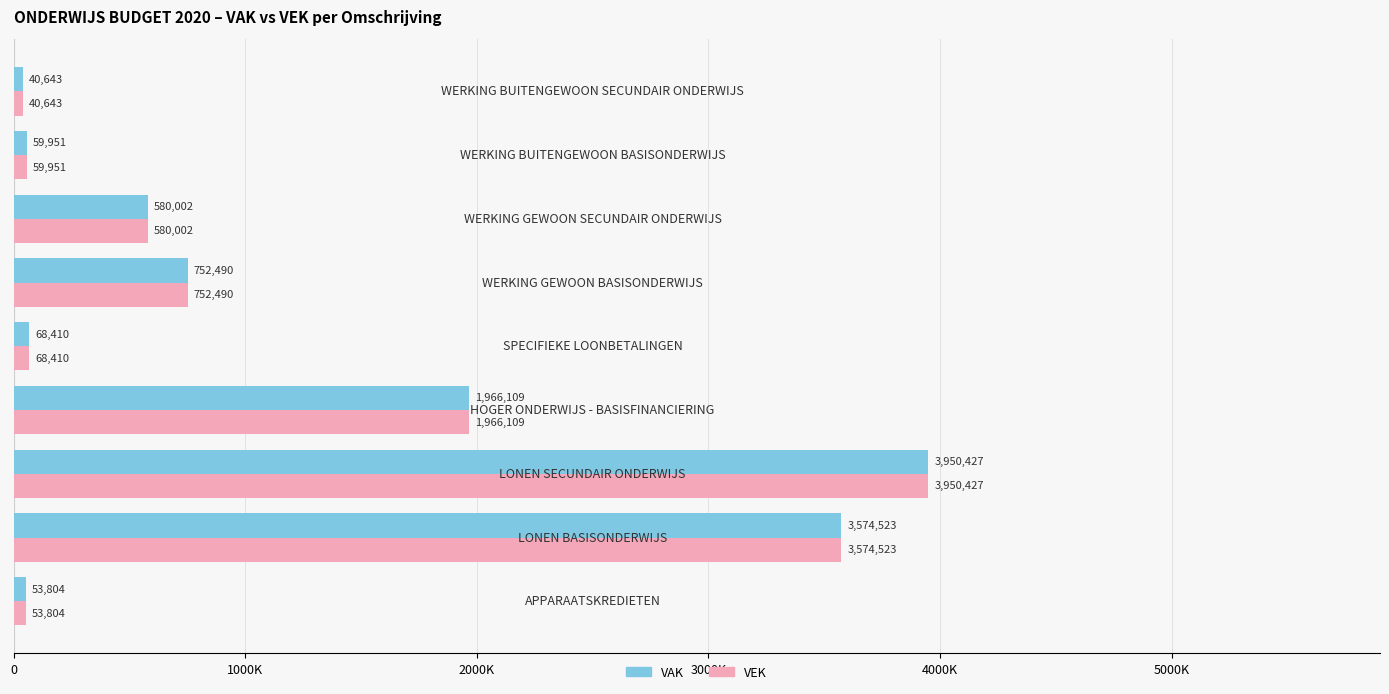

Reading left to right, list all the values displayed in this chart.

VAK: 53804	3574523	3950427	1966109	68410	752490	580002	59951	40643
VEK: 53804	3574523	3950427	1966109	68410	752490	580002	59951	40643